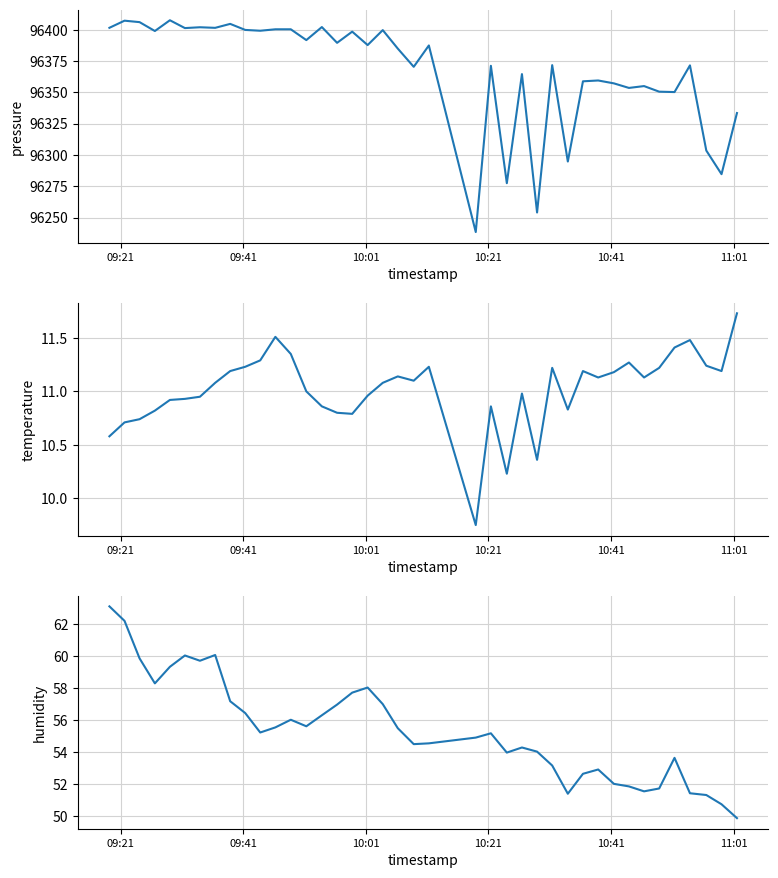

Reading left to right, extract all data points from this chart.

pressure: 96401.5	96407.2	96406.1	96399.0	96407.6	96401.3	96402.0	96401.5	96404.7	96399.8	96399.2	96400.3	96400.3	96391.7	96402.1	96389.5	96398.5	96387.8	96399.7	96384.9	96370.4	96387.4	96238.5	96371.2	96277.5	96364.6	96254.1	96371.7	96294.8	96358.8	96359.5	96357.2	96353.5	96355.0	96350.5	96350.2	96371.5	96303.5	96284.7	96333.5
temperature: 10.6	10.7	10.7	10.8	10.9	10.9	10.9	11.1	11.2	11.2	11.3	11.5	11.3	11.0	10.9	10.8	10.8	11.0	11.1	11.1	11.1	11.2	9.8	10.9	10.2	11.0	10.4	11.2	10.8	11.2	11.1	11.2	11.3	11.1	11.2	11.4	11.5	11.2	11.2	11.7
humidity: 63.1	62.2	59.9	58.3	59.3	60.0	59.7	60.1	57.2	56.4	55.2	55.5	56.0	55.6	56.3	57.0	57.7	58.0	57.0	55.5	54.5	54.5	54.9	55.2	54.0	54.3	54.0	53.1	51.4	52.6	52.9	52.0	51.8	51.5	51.7	53.6	51.4	51.3	50.7	49.9